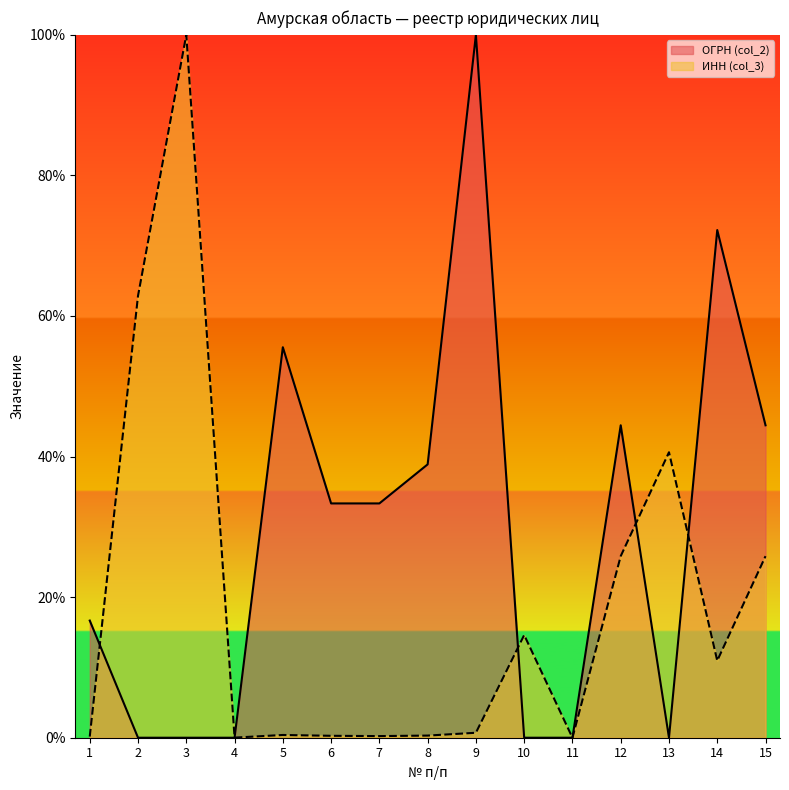

Which series has the largest range (max minus min)?

ОГРН (col_2)